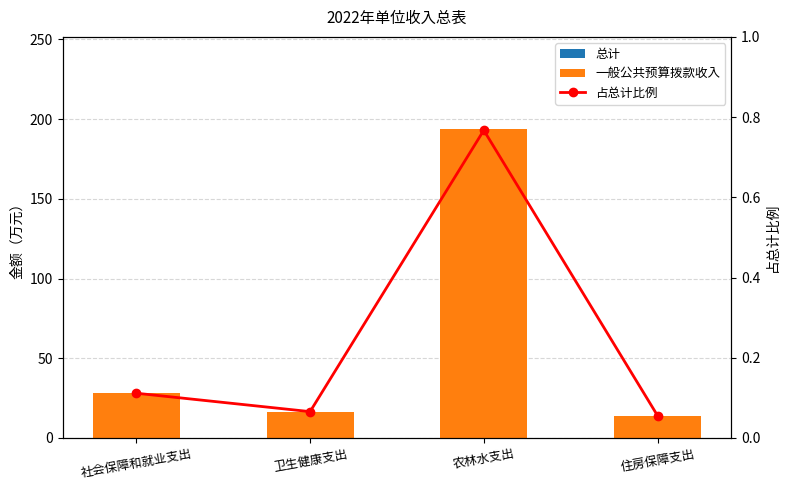

What is the sum of the 一般公共预算拨款收入 values at 农林水支出 and 住房保障支出?

207.6